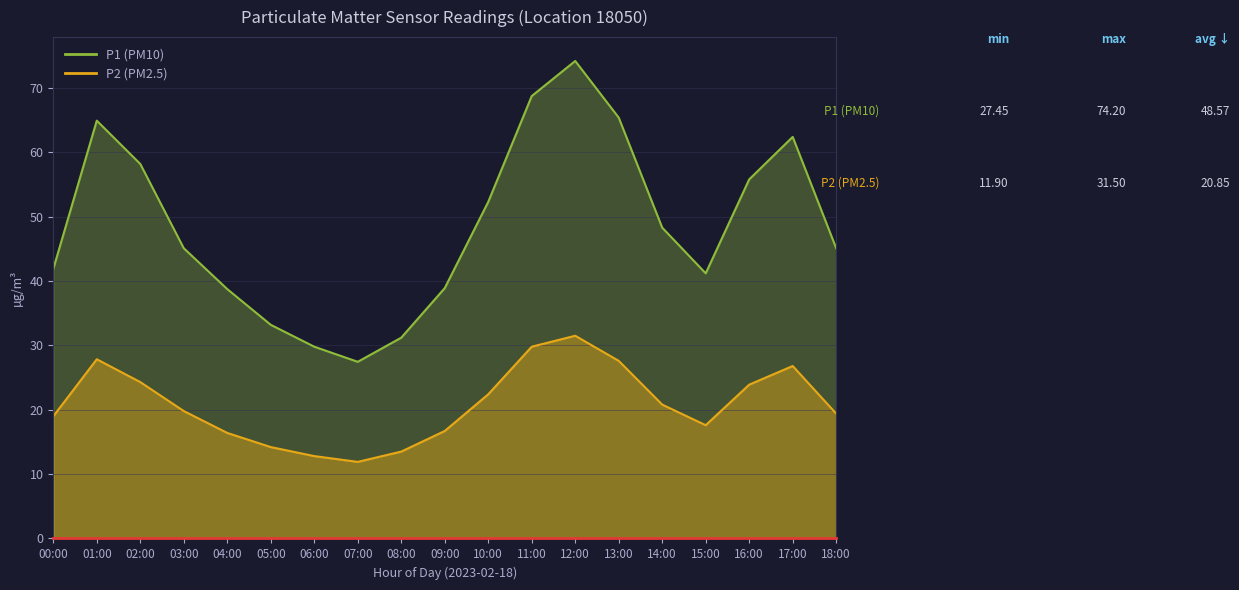

What is the approximate value of P1 (PM10) at 07:00?

27.4